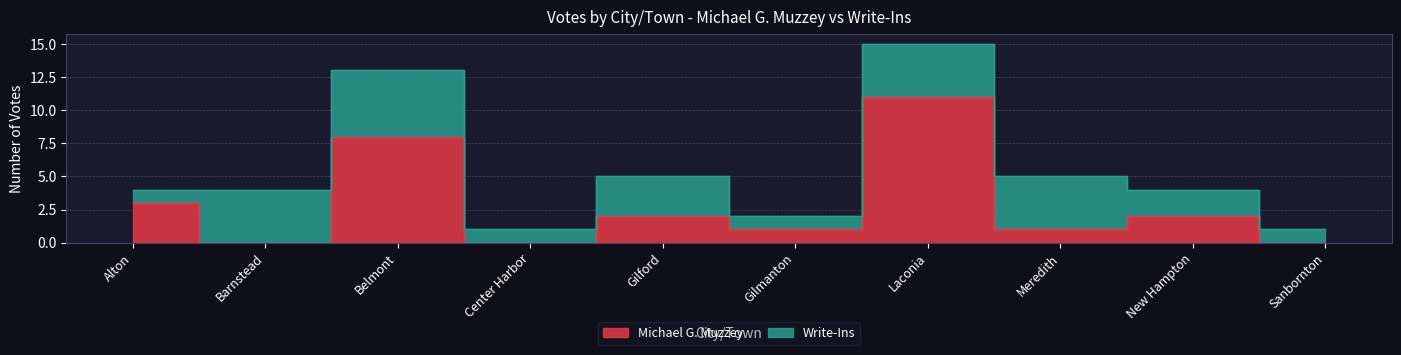

What position from the right is Gilford?

6